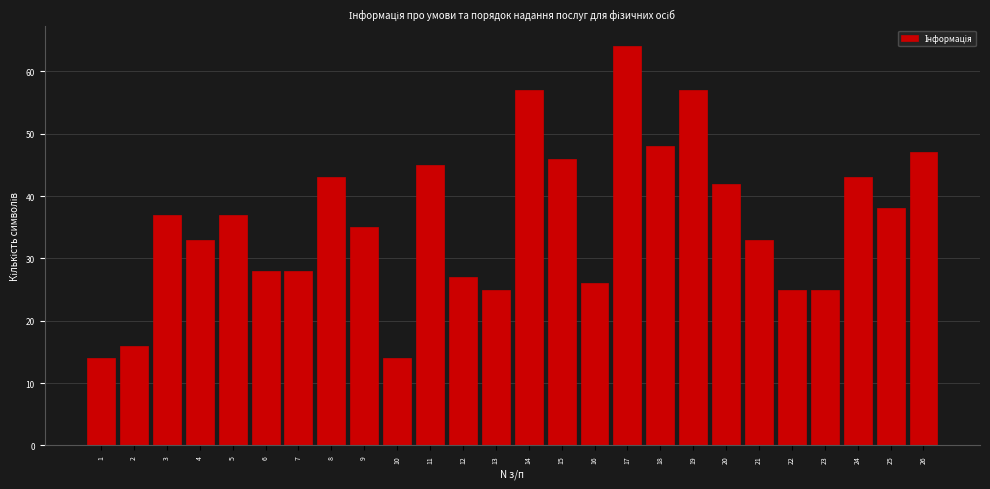

Reading right to left, list all the values displayed in this chart.

26=47	25=38	24=43	23=25	22=25	21=33	20=42	19=57	18=48	17=64	16=26	15=46	14=57	13=25	12=27	11=45	10=14	9=35	8=43	7=28	6=28	5=37	4=33	3=37	2=16	1=14